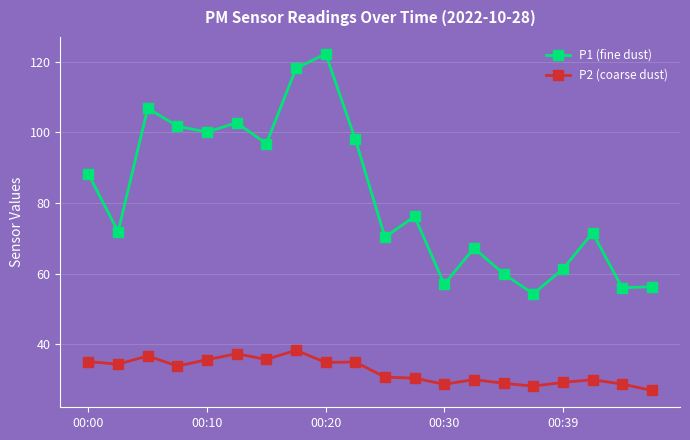

Which series has the largest total across all categories?

P1 (fine dust)